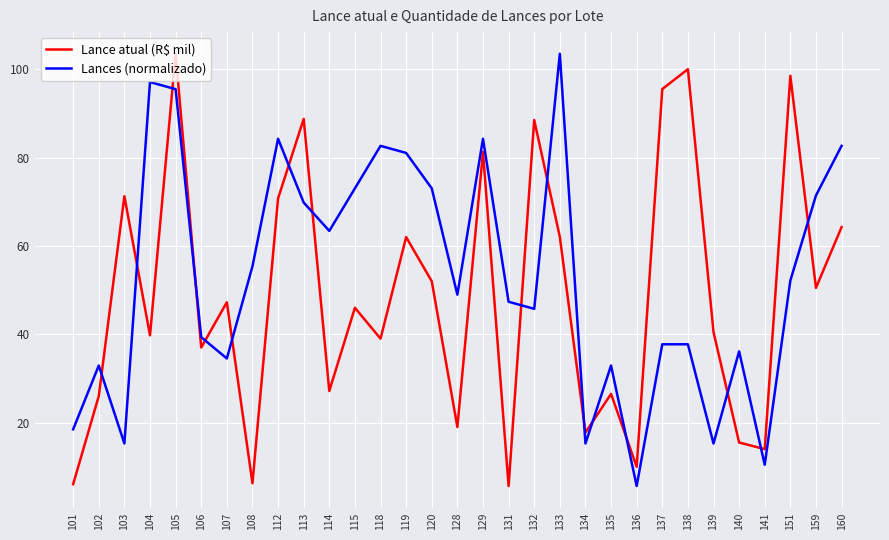

True or false: Lances (normalizado) has more than 0 interior local peaks.

True